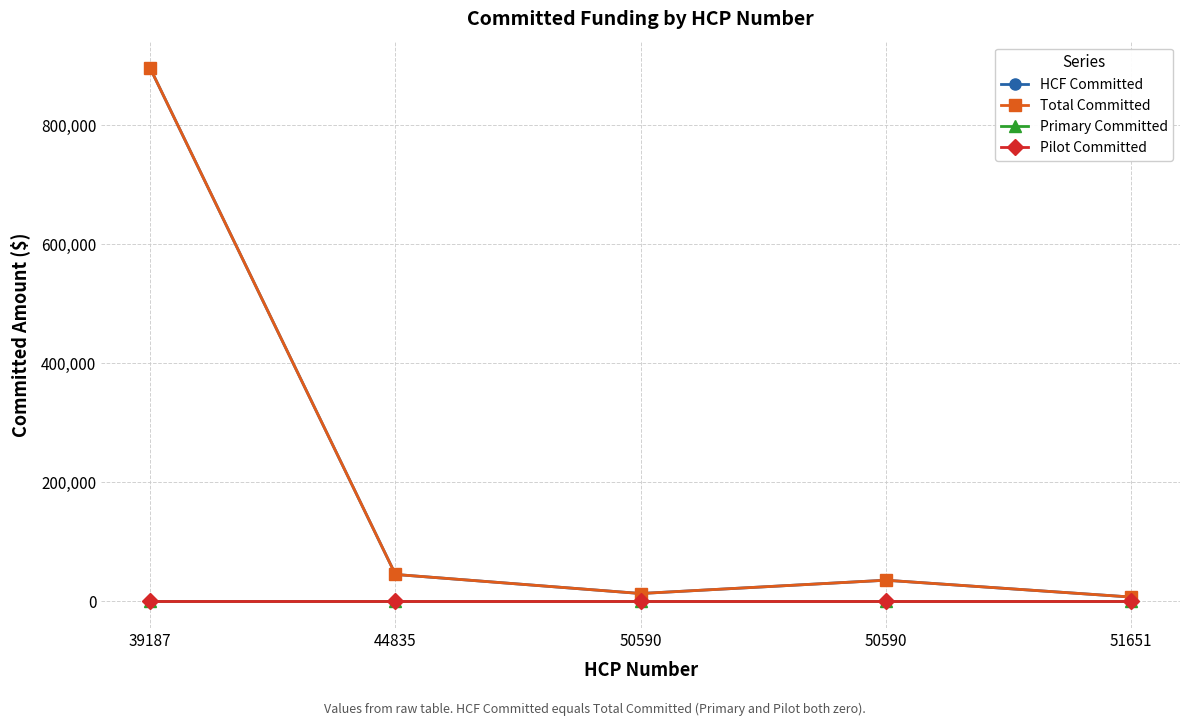

What value does the Total Committed series have at 50590?

35538.8